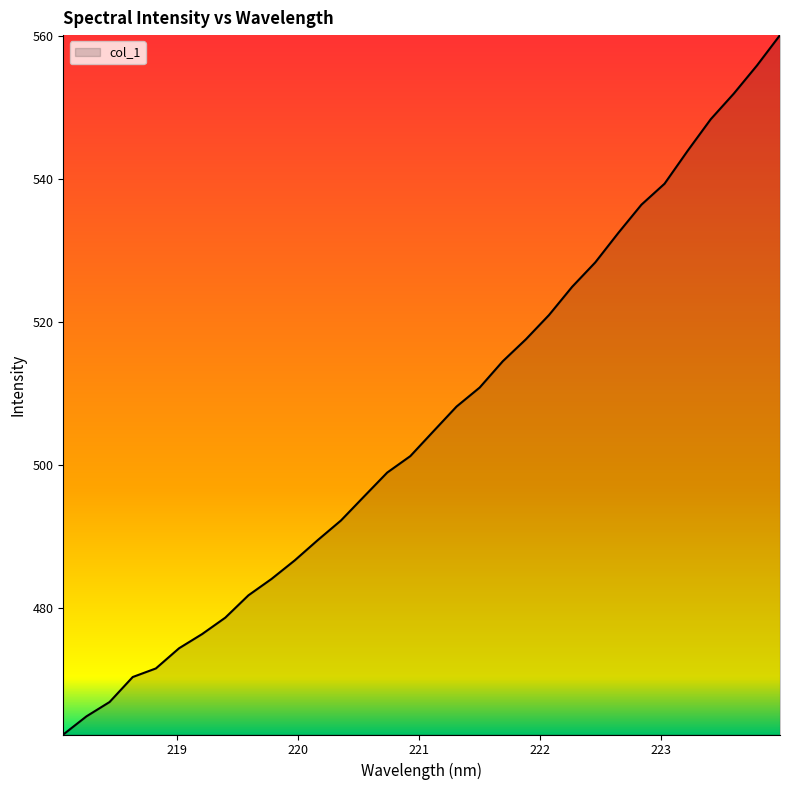

What is the difference between the maximum and minimum values?

97.7